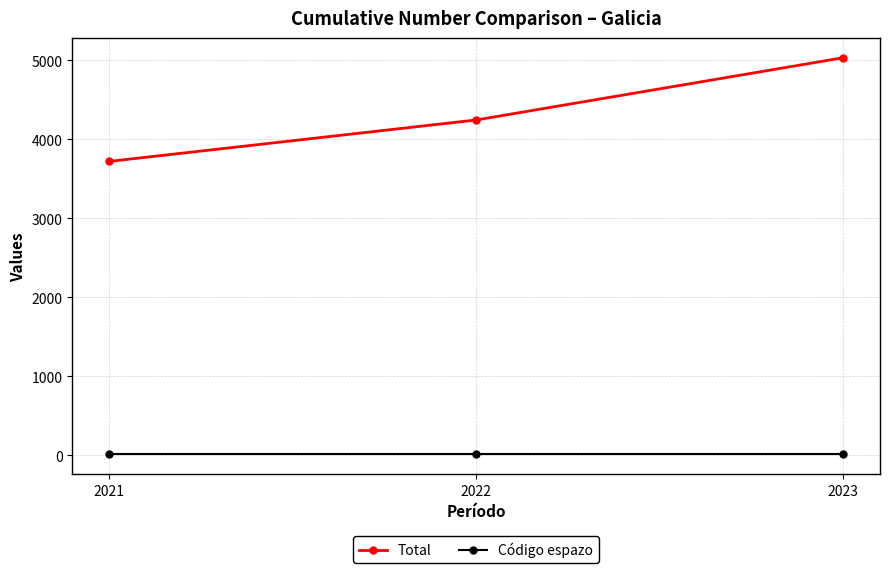

What is the maximum value shown in the chart?

5035